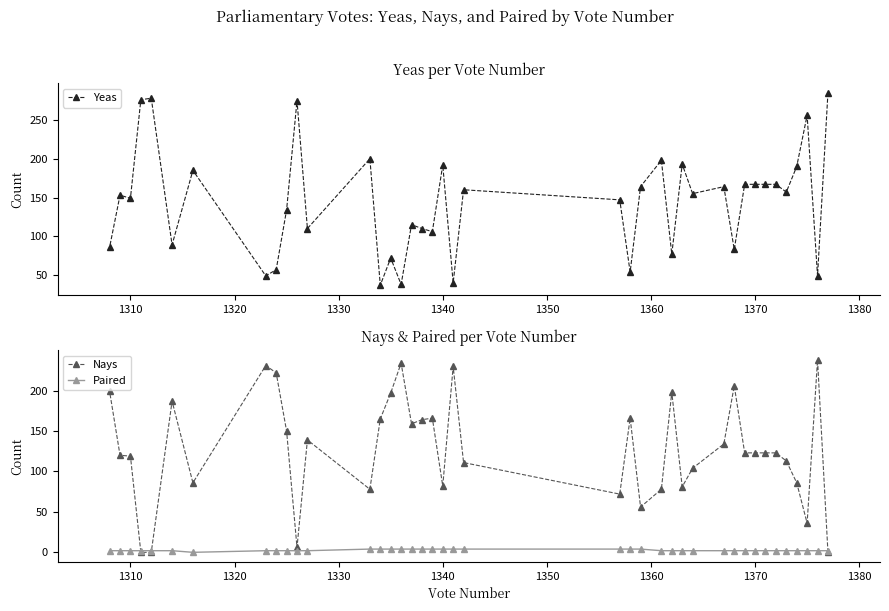

How many values in the Nays series are below 123?

18